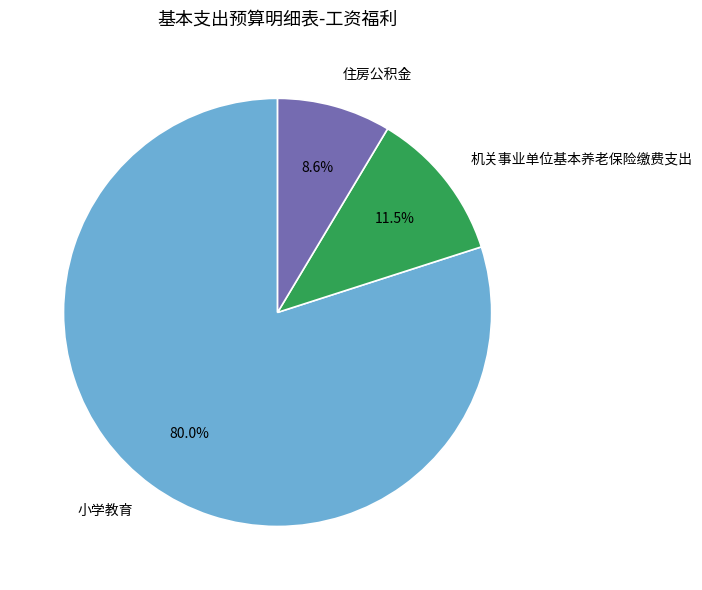

Does any single category account for the majority?

Yes